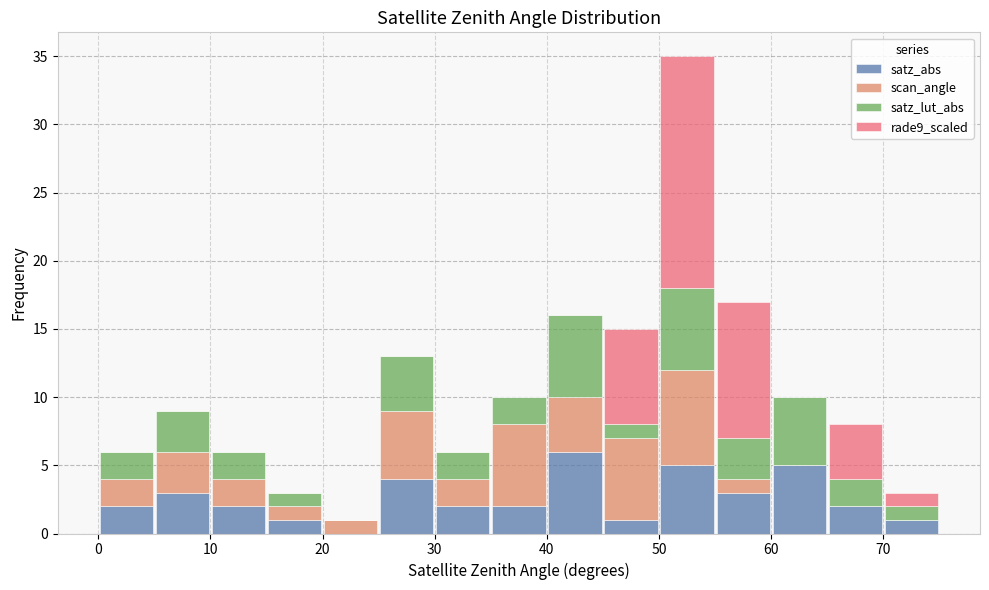

Reading left to right, transcribe this chart: for each stacked bar, give the range it covers on the x-axis and its total height. The values are not printed on the chart, so give them approximately, as read against the axis.

0 to 5: 6
5 to 10: 9
10 to 15: 6
15 to 20: 3
20 to 25: 1
25 to 30: 13
30 to 35: 6
35 to 40: 10
40 to 45: 16
45 to 50: 15
50 to 55: 35
55 to 60: 17
60 to 65: 10
65 to 70: 8
70 to 75: 3